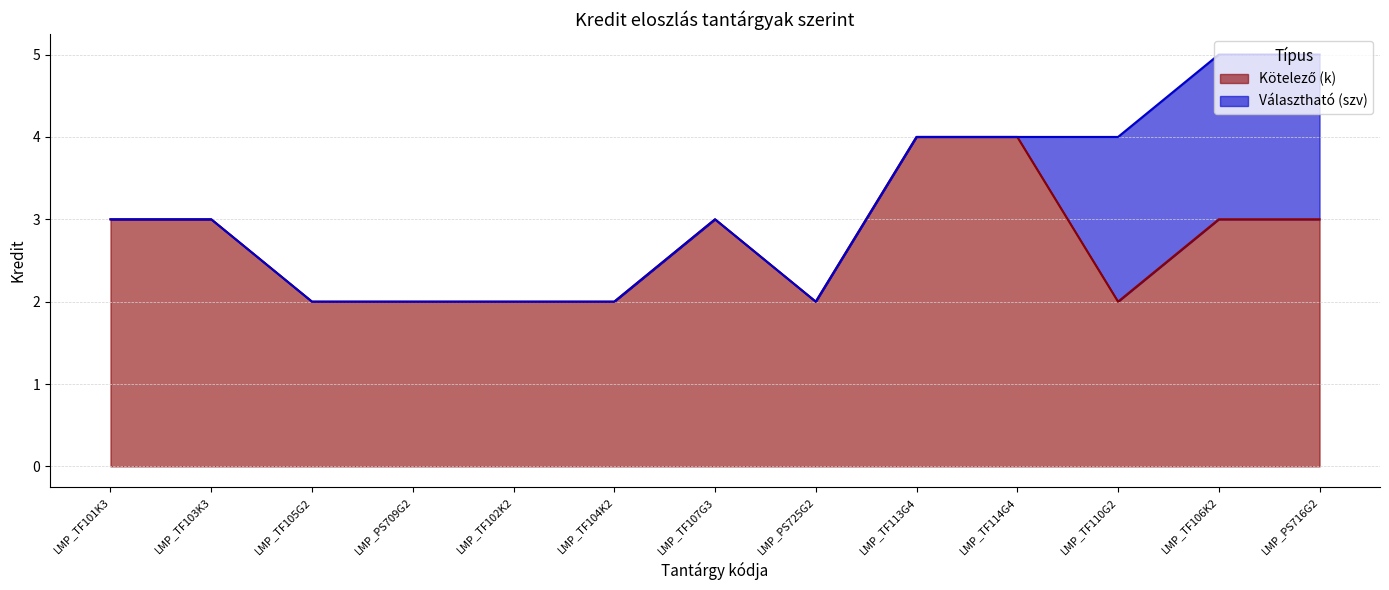

Reading left to right, extract all data points from this chart.

3	3	2	2	2	2	3	2	4	4	2	3	3